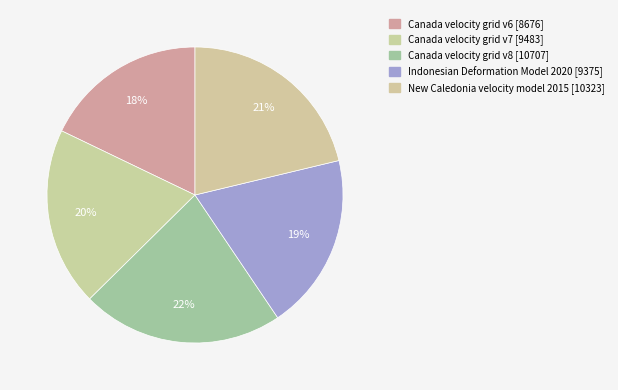

Is it true that Canada velocity grid v7 is 11% of the pie?

False